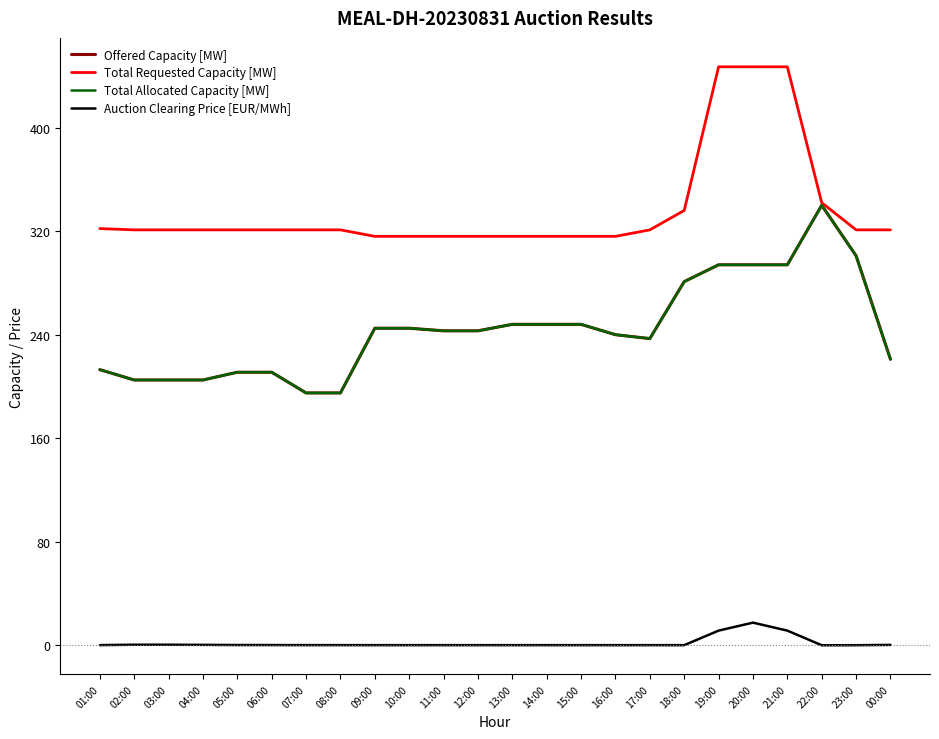

What is the average value of the Auction Clearing Price [EUR/MWh] series?

1.8